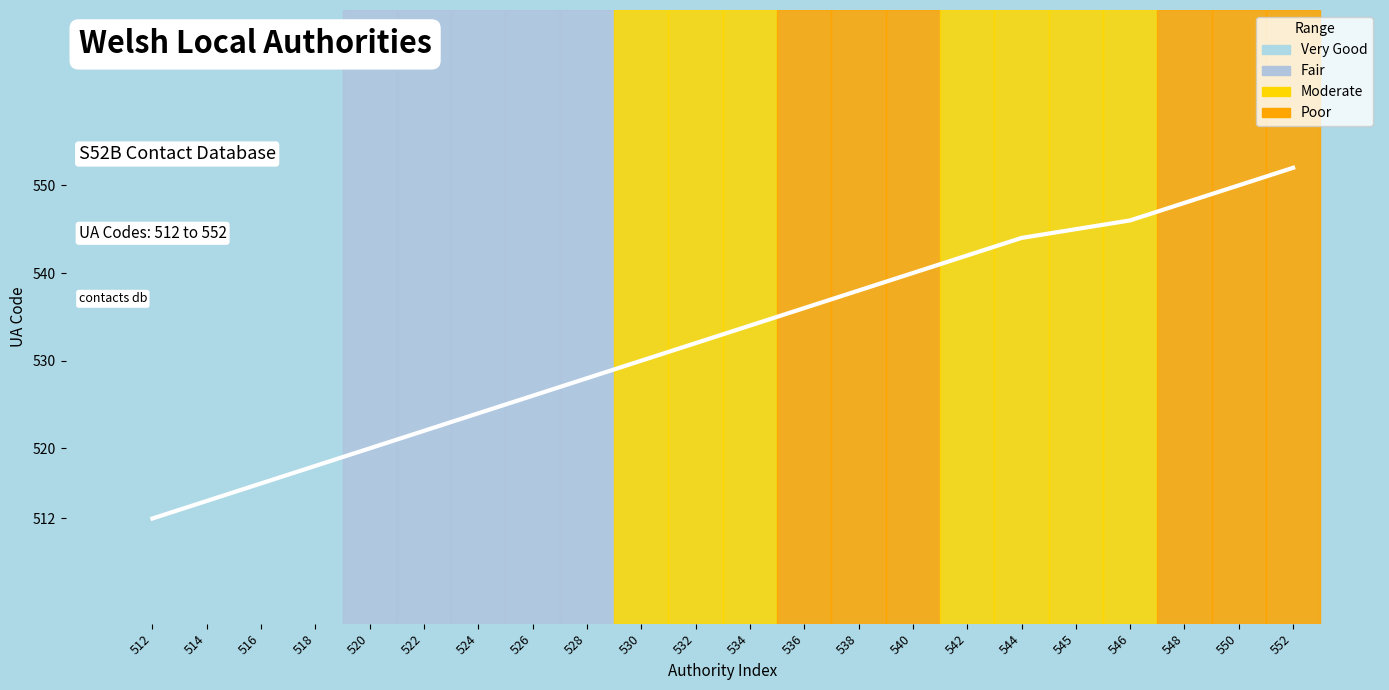

What is the change in value from 520 to 552?

+32